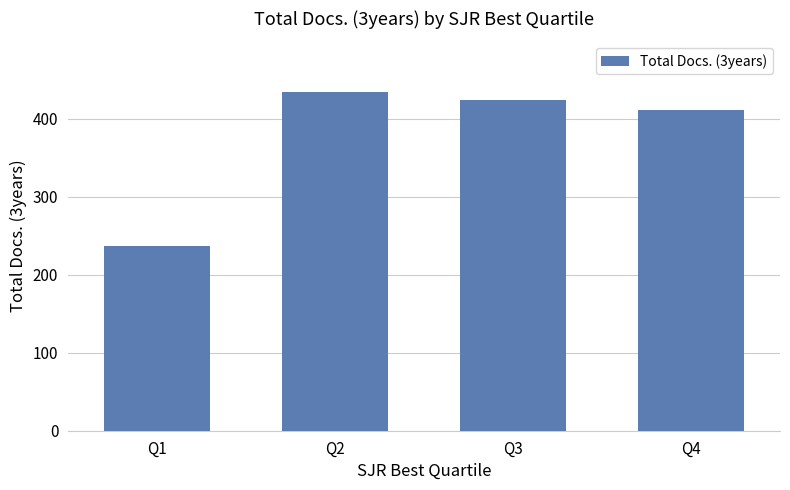

Where is the data nearest to the value 335?

Q4